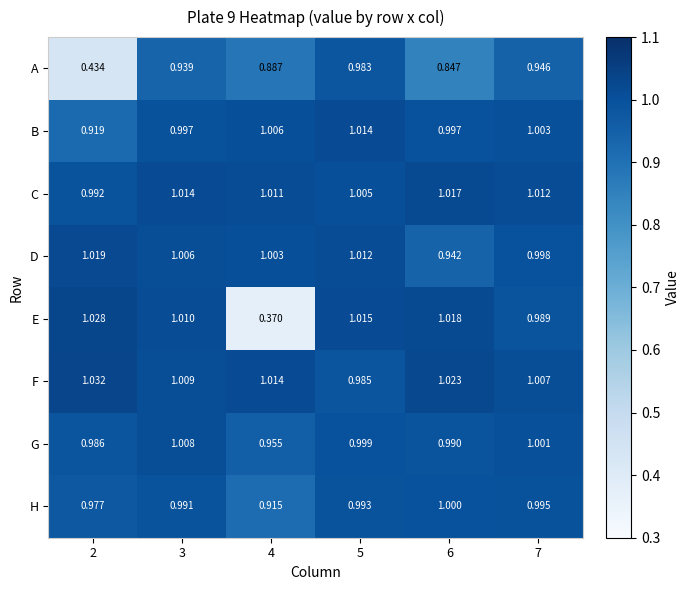

At which category does the chart reach its peak across all series?

2